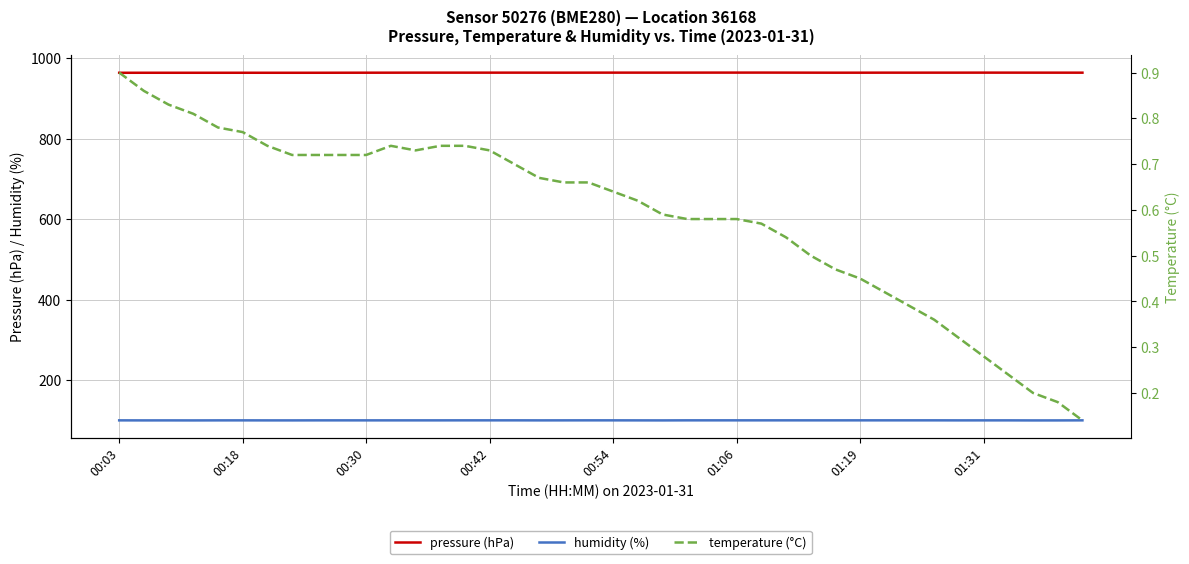

Is this an area chart (filled region under the line)?

No